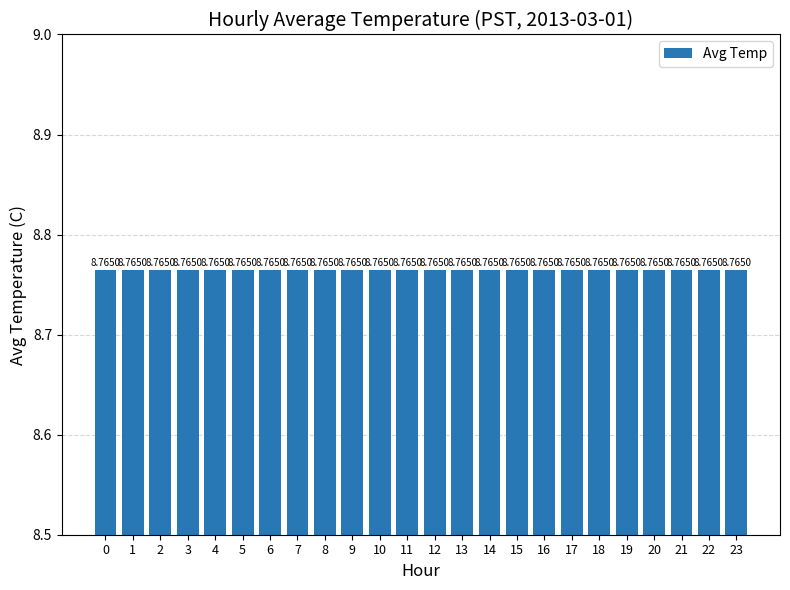

At which label is the value closest to 8?

19